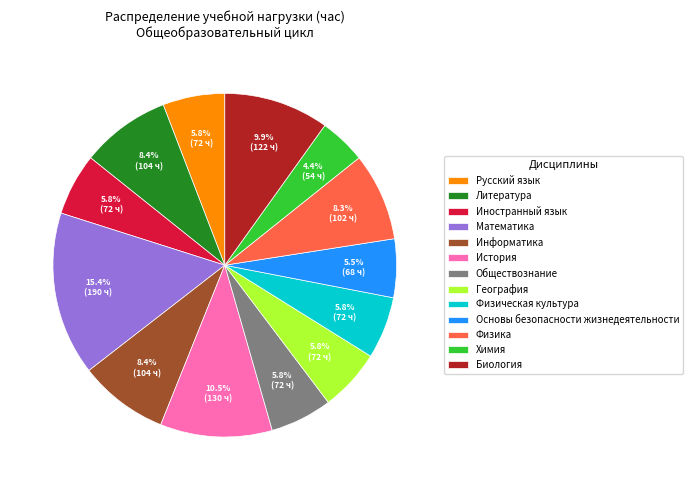

Do Русский язык and Математика together represent more than half of the pie?

No